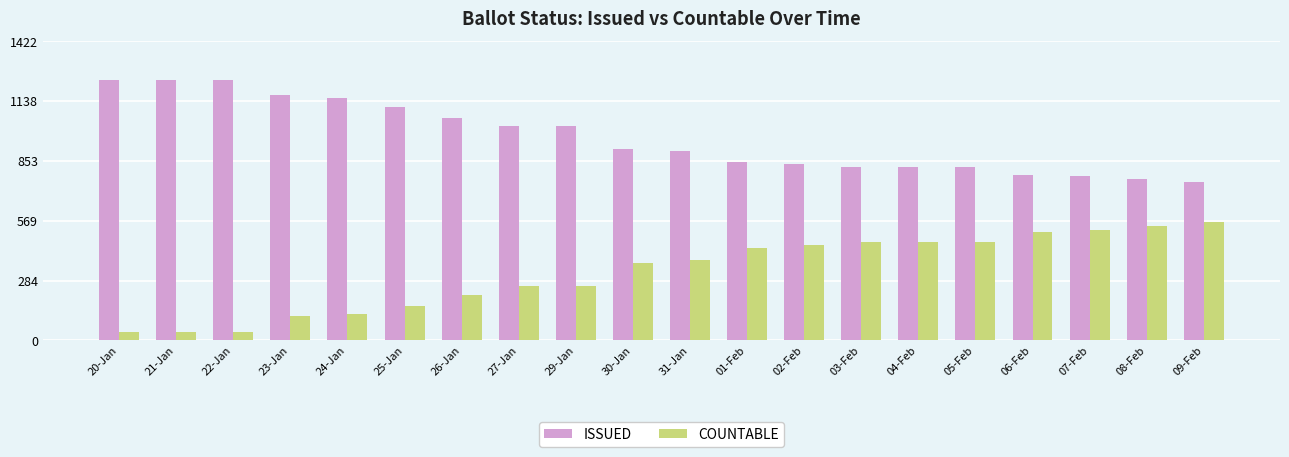

What is the sum of all COUNTABLE values?

6464